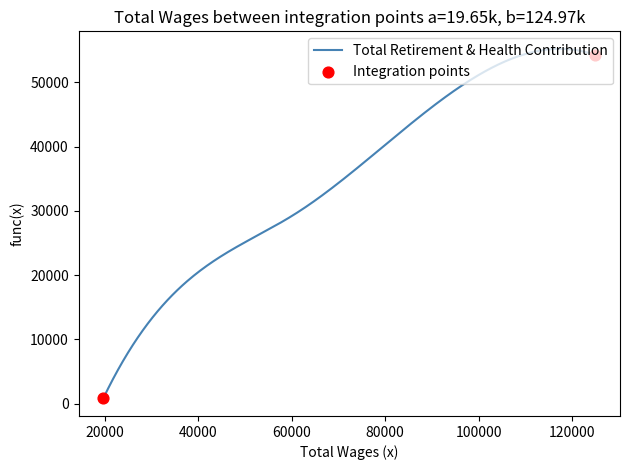

What is the maximum value shown in the chart?

55216.7